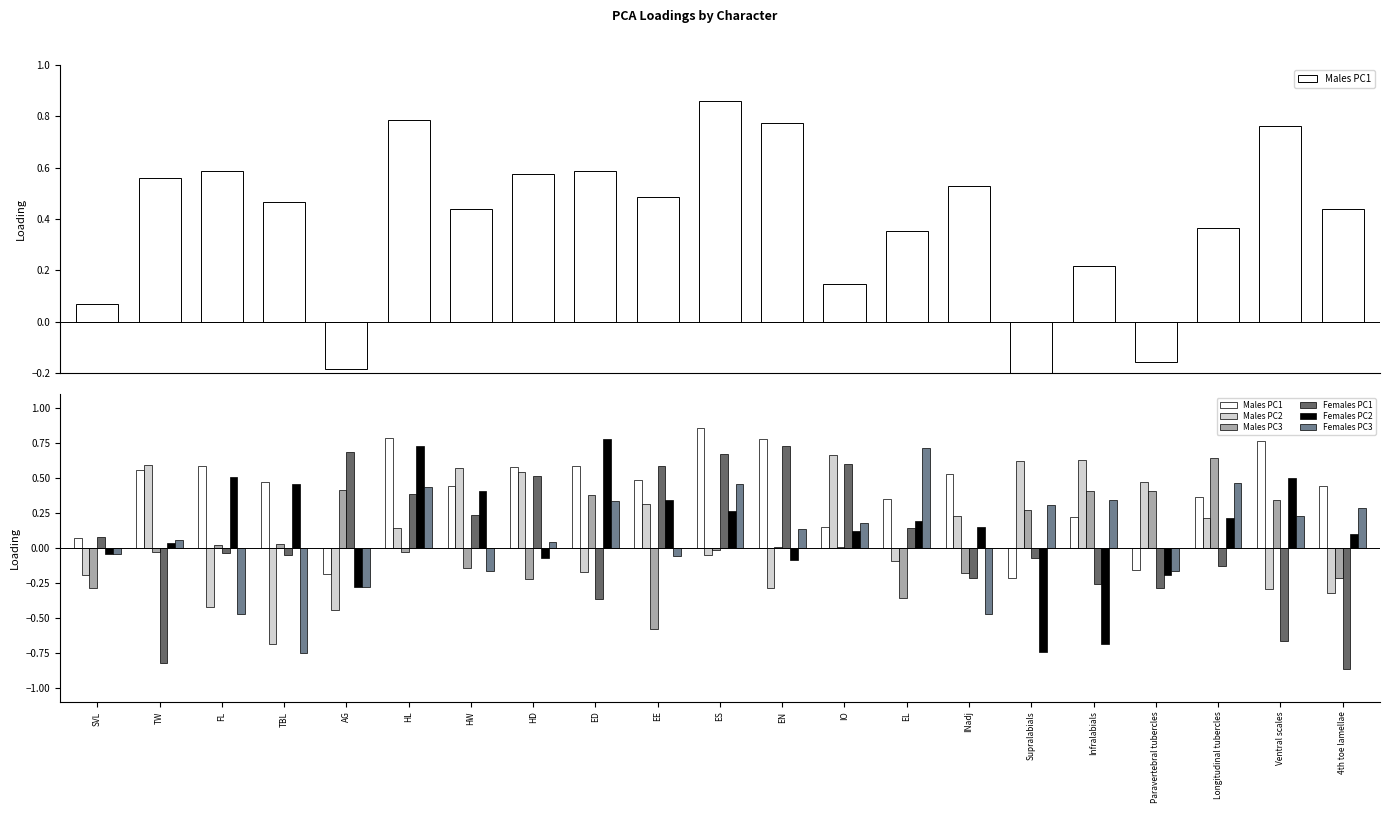

At Paravertebral tubercles, list the series in order from smallest to largest.

Females PC1, Females PC2, Females PC3, Males PC1, Males PC3, Males PC2